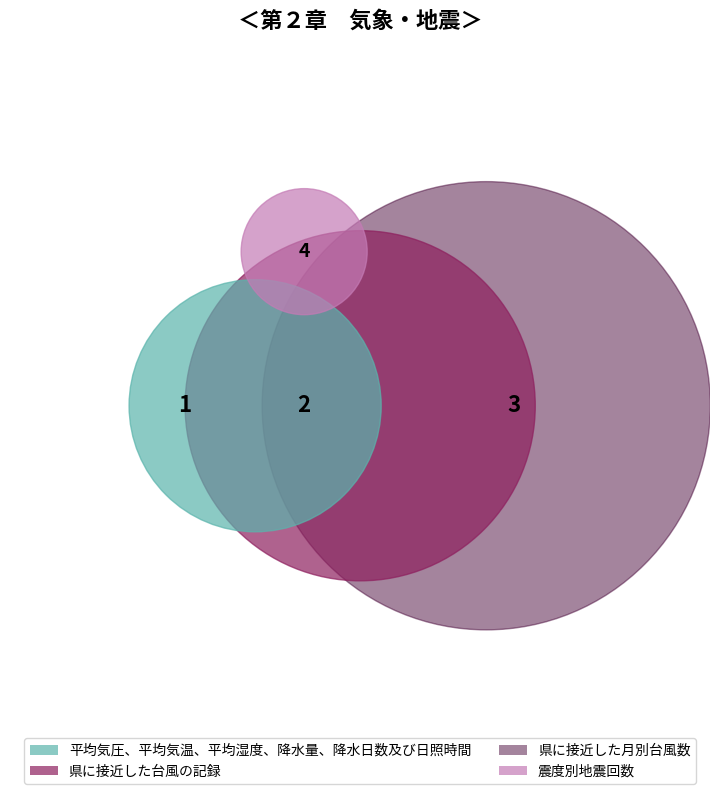

What is the change in value from 県に接近した台風の記録 to 震度別地震回数?

+2